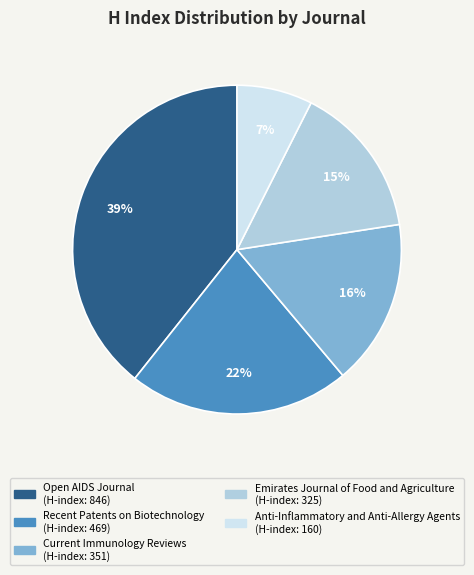

Which category has the biggest portion of the pie?

Open AIDS Journal